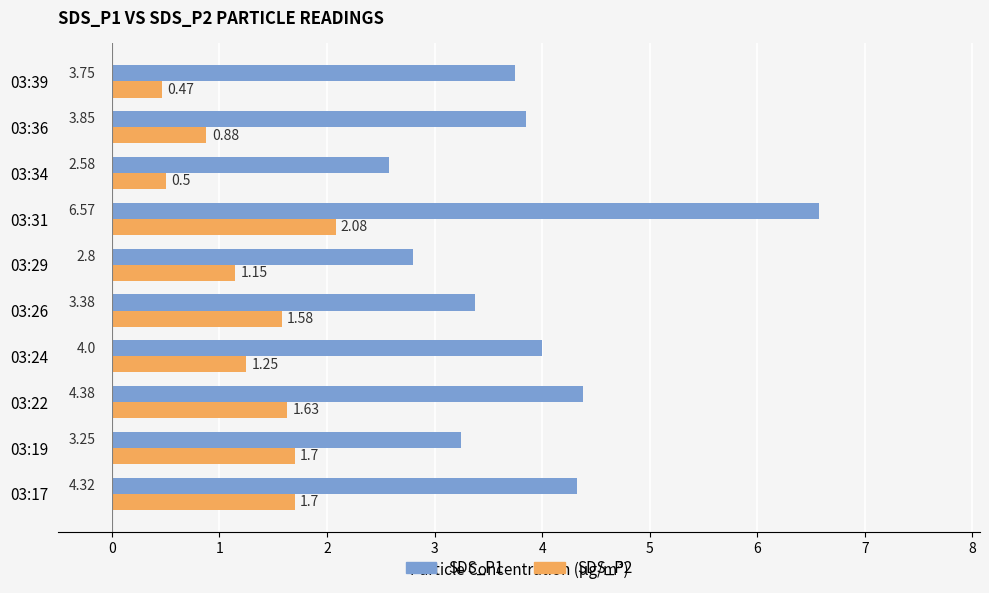

How many data points in SDS_P1 are above 3?

8